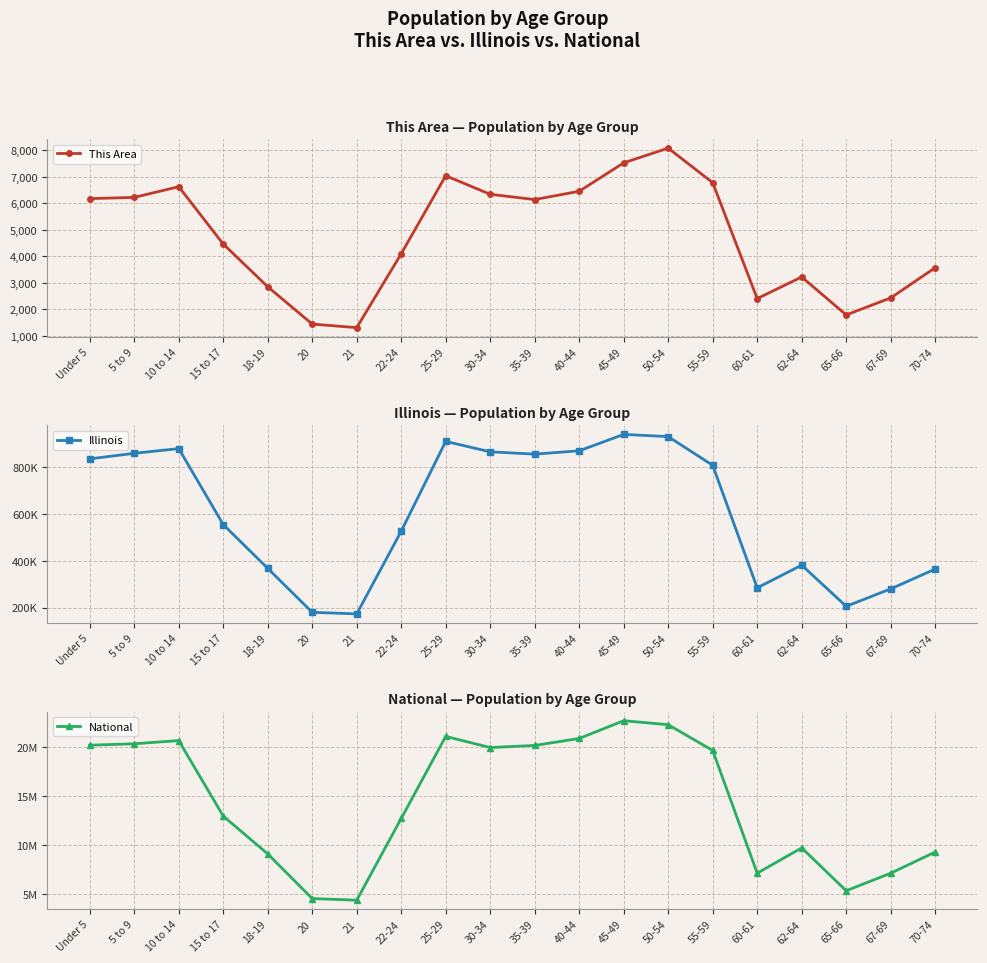

Reading left to right, transcribe all the data shown in this chart.

This Area: 6178	6225	6629	4462	2847	1437	1303	4096	7043	6342	6143	6456	7531	8086	6779	2399	3218	1782	2426	3567
Illinois: 835577	859405	879448	554749	367343	179613	172795	526556	910273	865684	855790	870100	940094	930785	807778	284180	381249	205270	279790	364475
National: 20201362	20348657	20677194	12954254	9086089	4519129	4354294	12712576	21101849	19962099	20179642	20890964	22708591	22298125	19664805	7113727	9704197	5319902	7115361	9278166